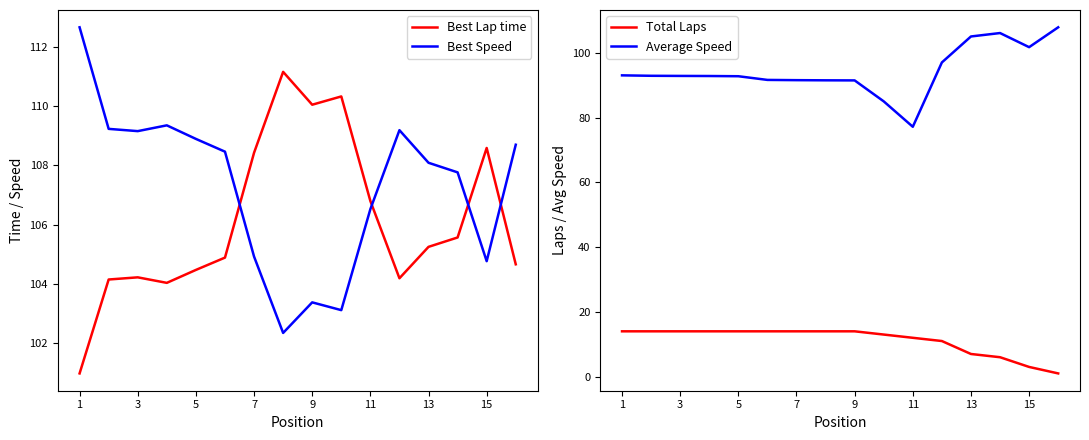

True or false: Total Laps and Average Speed cross at least once.

False